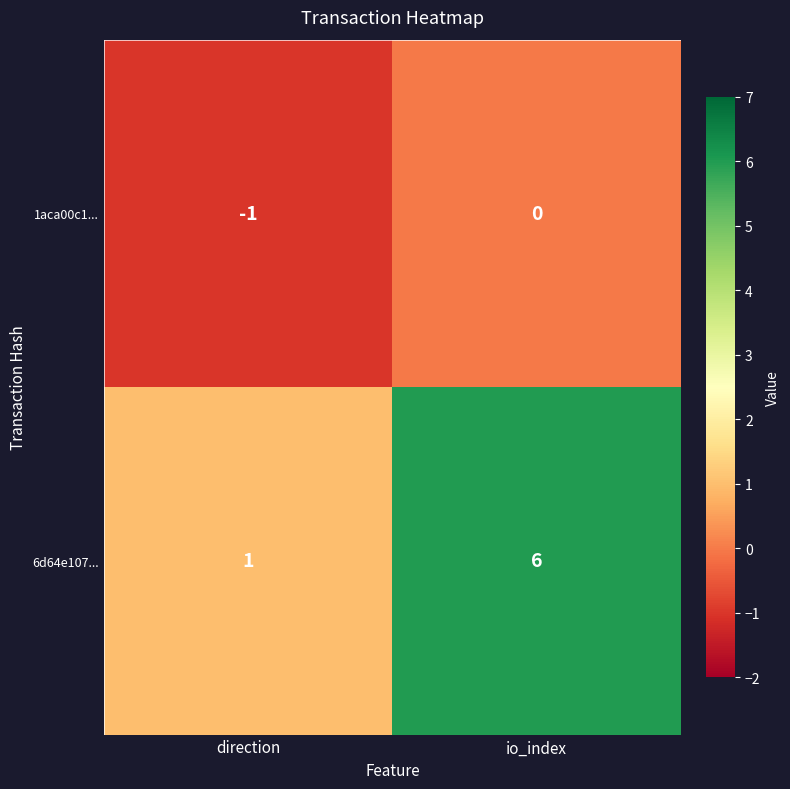

What is the total value across all series at io_index?

6